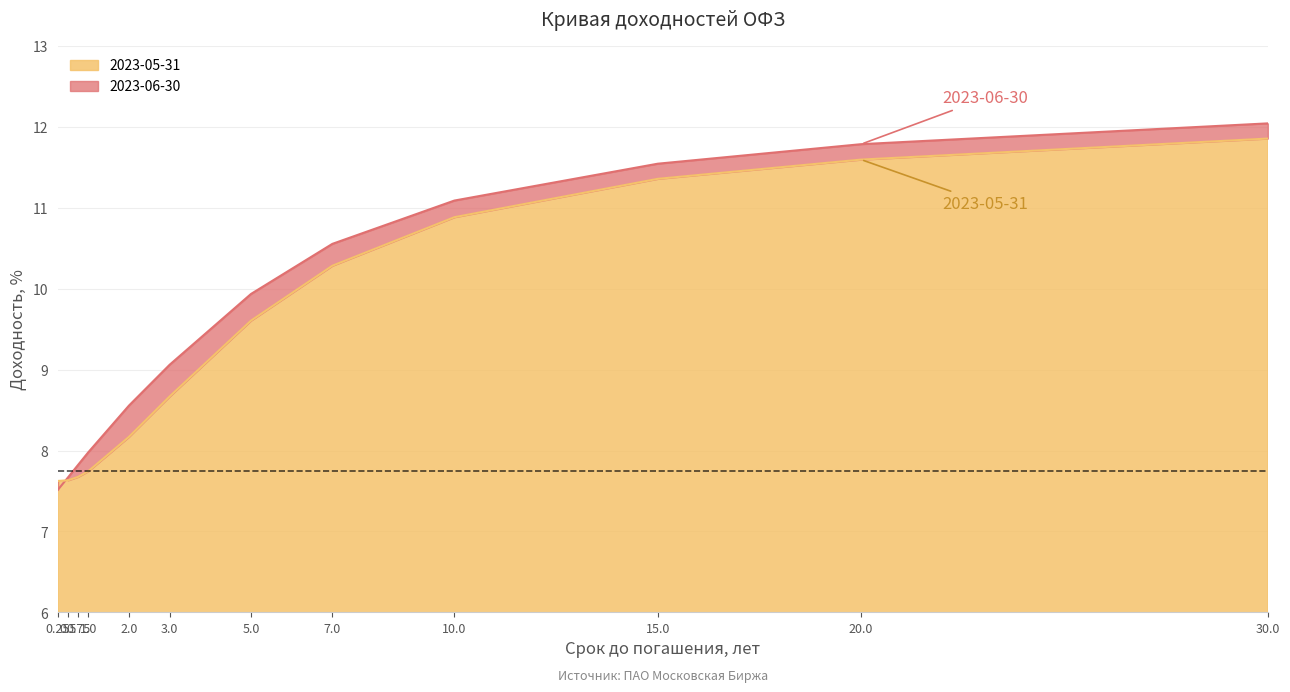

How many data points does each series have?

12